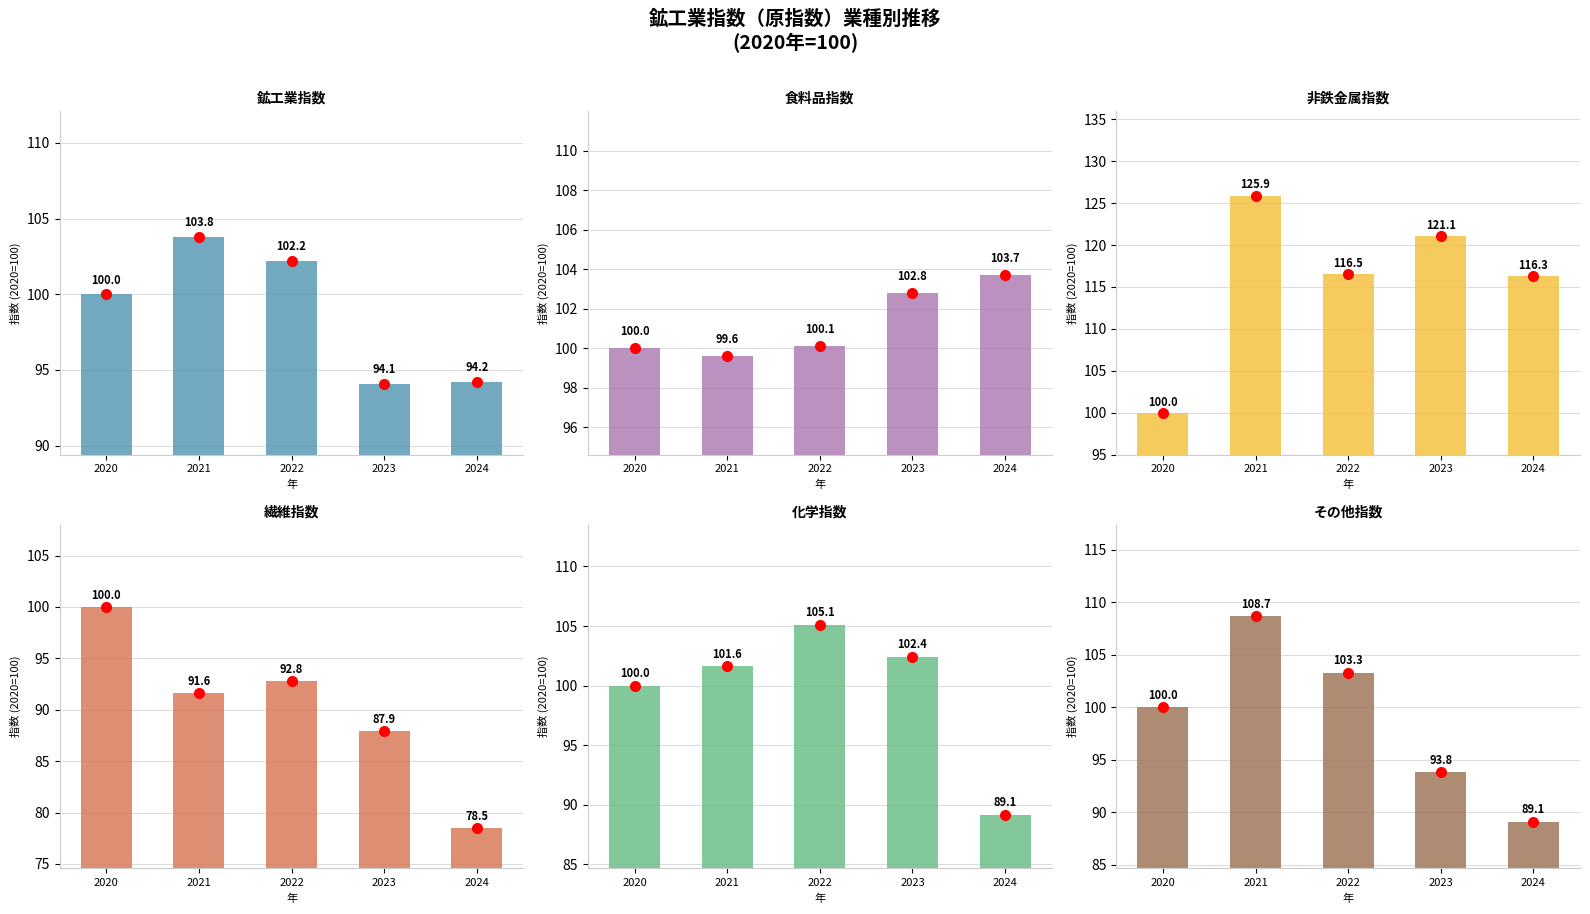

What is the value of the 化学 bar at the 2nd from the left?

101.6